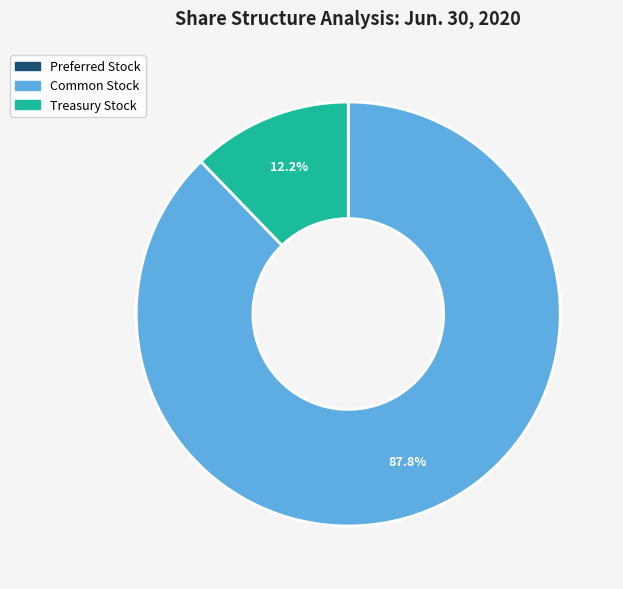

Which slice is the largest?

Common Stock